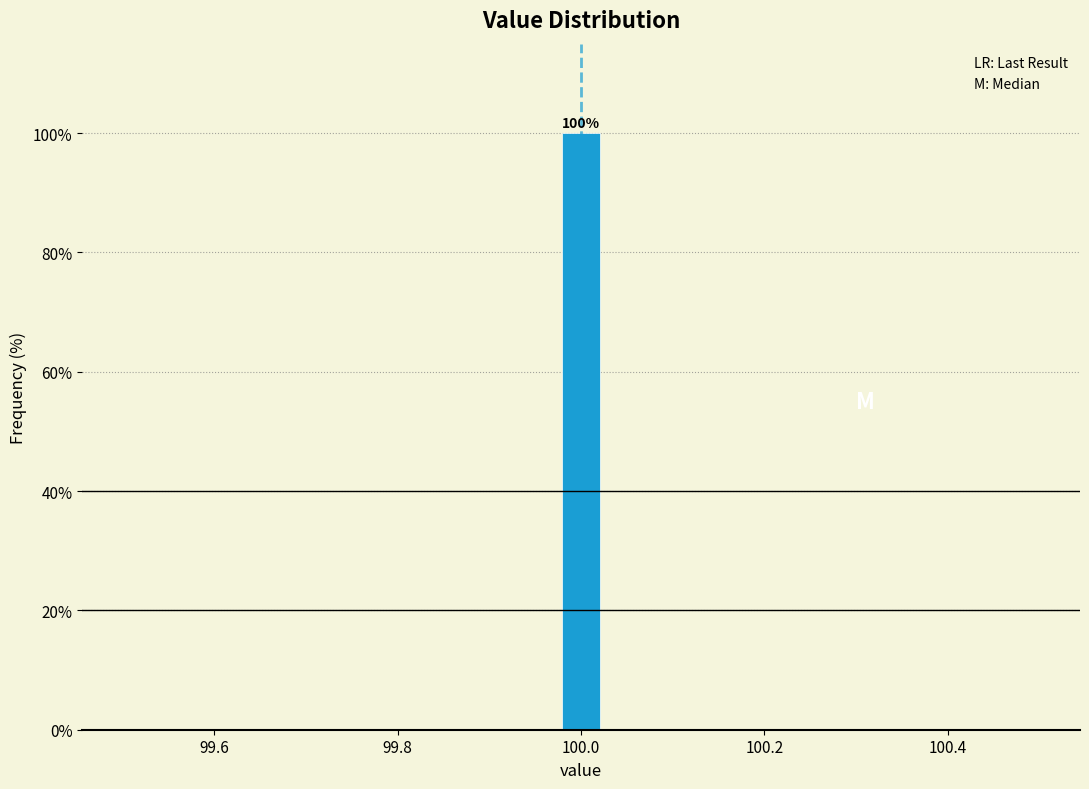

Around what value on the x-axis is the tallest bar? Give the approximate position of its centre, as read against the axis.

100.00